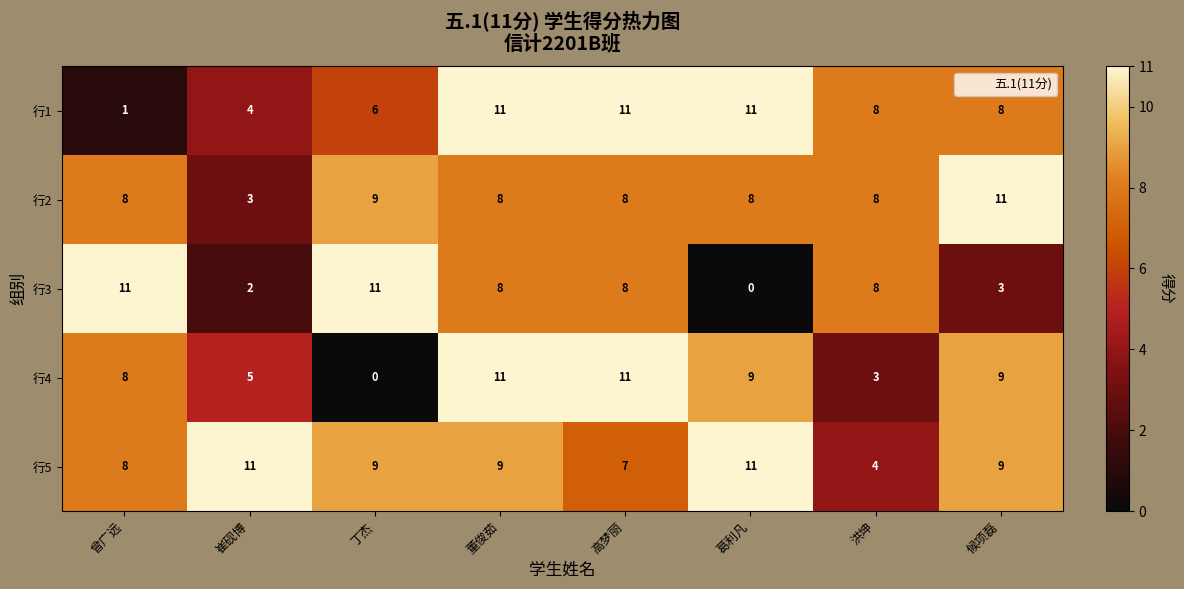

At which label does 行3 reach its minimum?

葛利凡